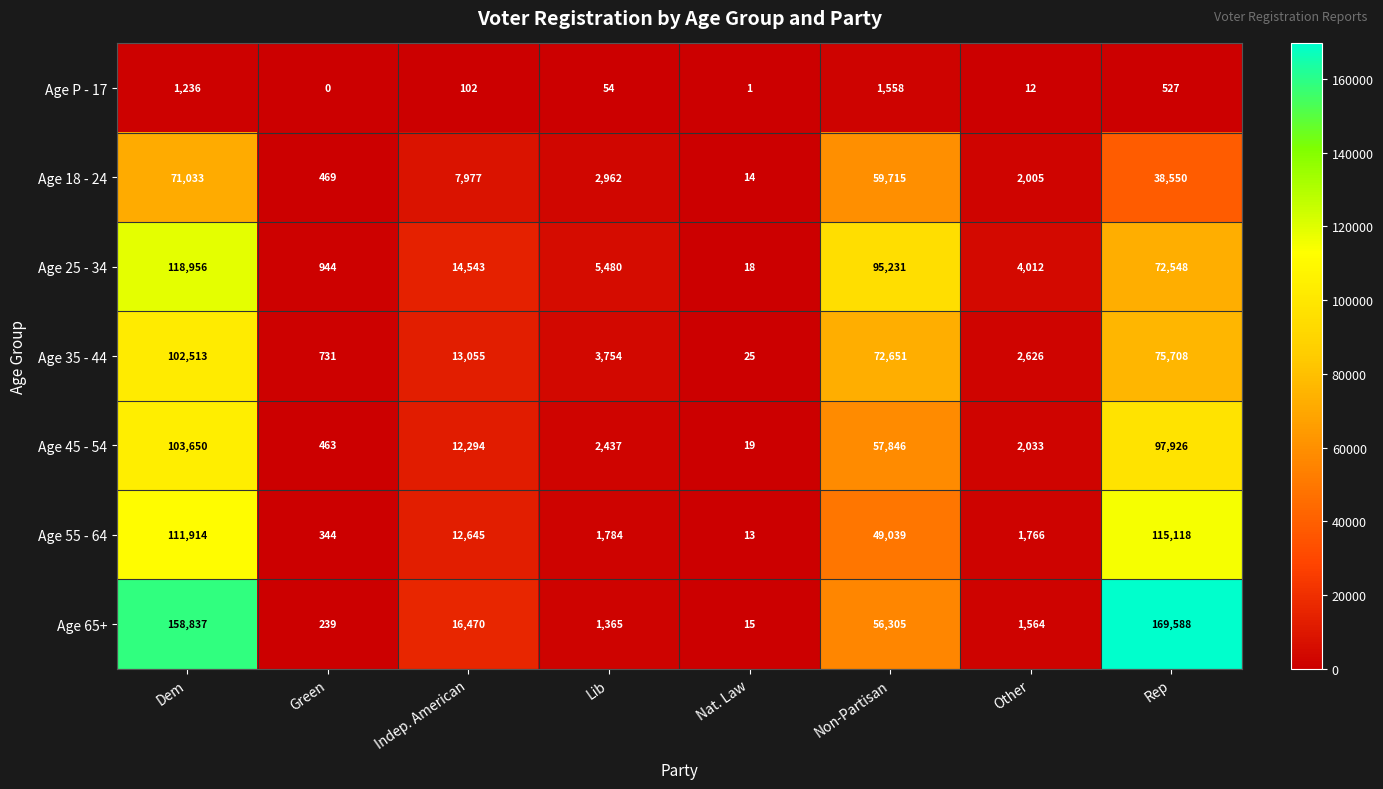

Rank the series at Other from lowest to highest value.

Age P - 17, Age 65+, Age 55 - 64, Age 18 - 24, Age 45 - 54, Age 35 - 44, Age 25 - 34